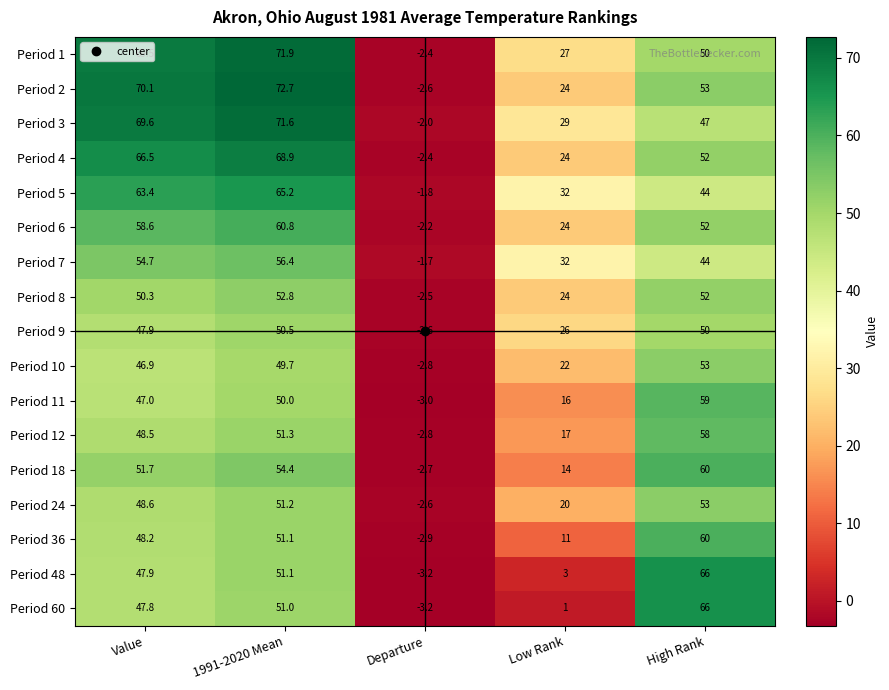

True or false: Period 3 has a value of 23.3 at 1991-2020 Mean.

False